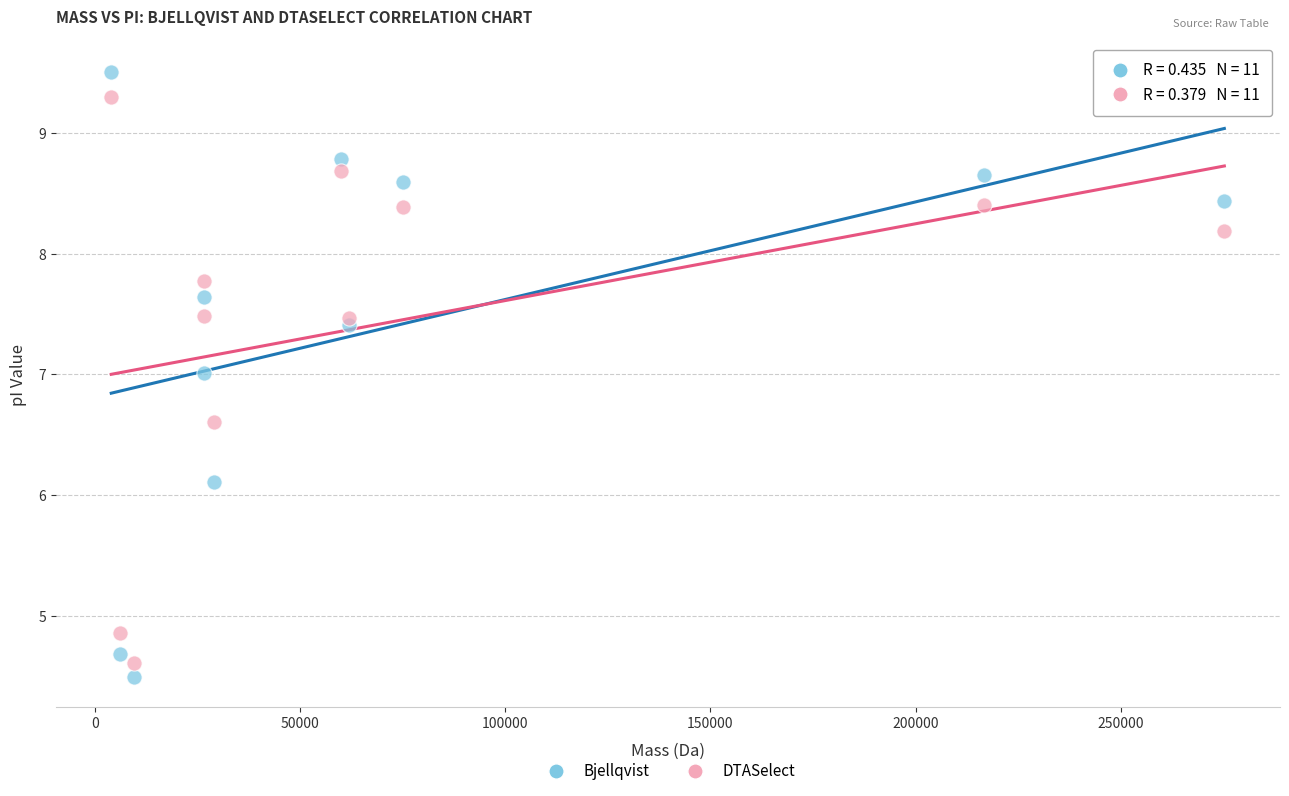

In the Bjellqvist series, what Y value is closest to 6?

6.1